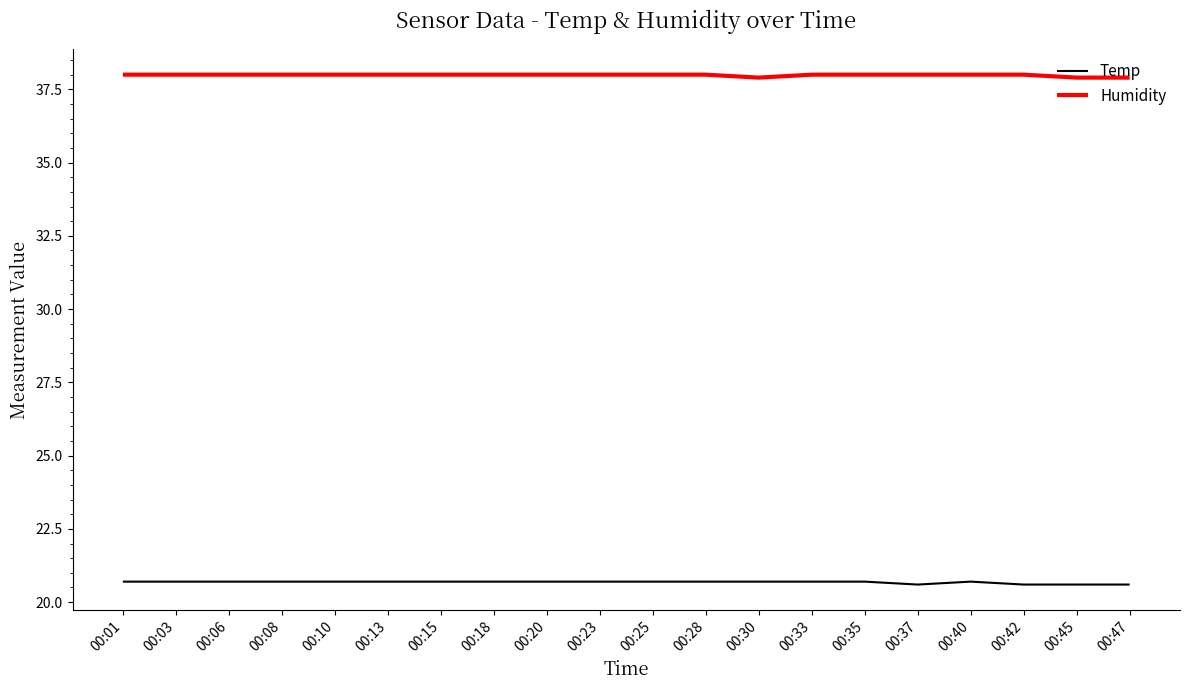

What is the difference between the highest and lowest values at 00:08?

17.3